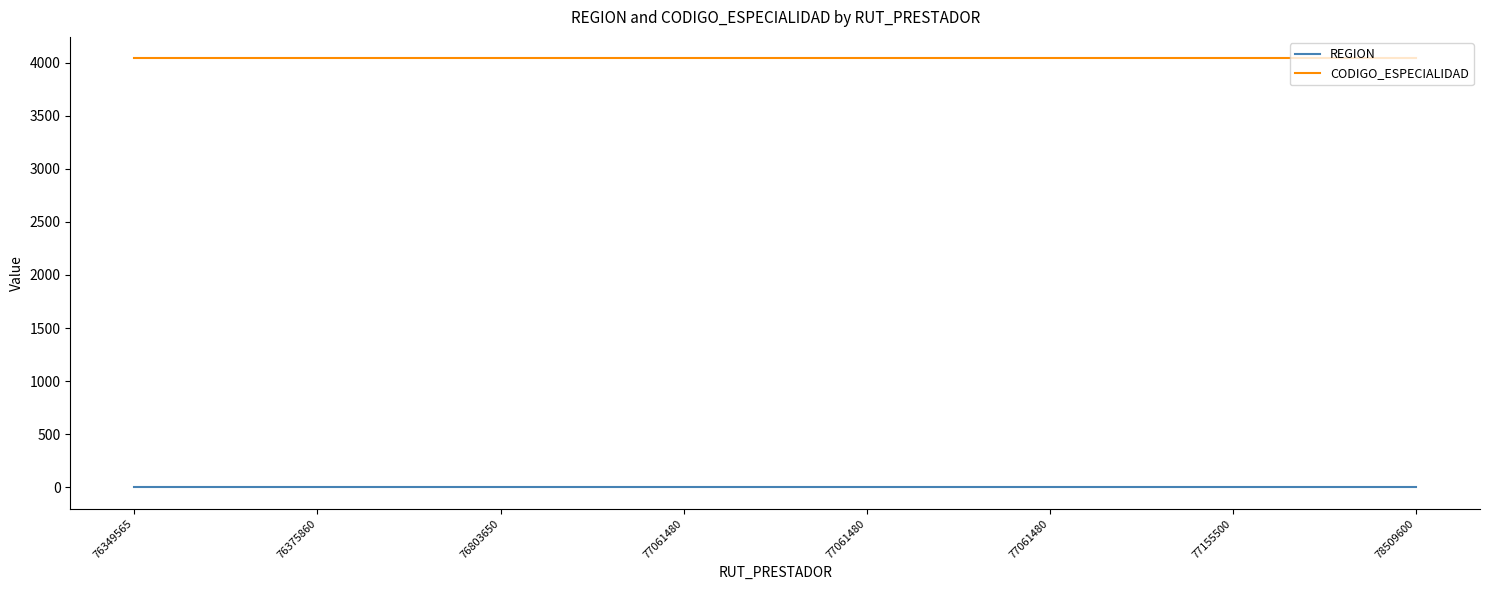

List the labels in order of REGION value, largest first.

76349565, 76375860, 76803650, 77061480, 77061480, 77061480, 77155500, 78509600